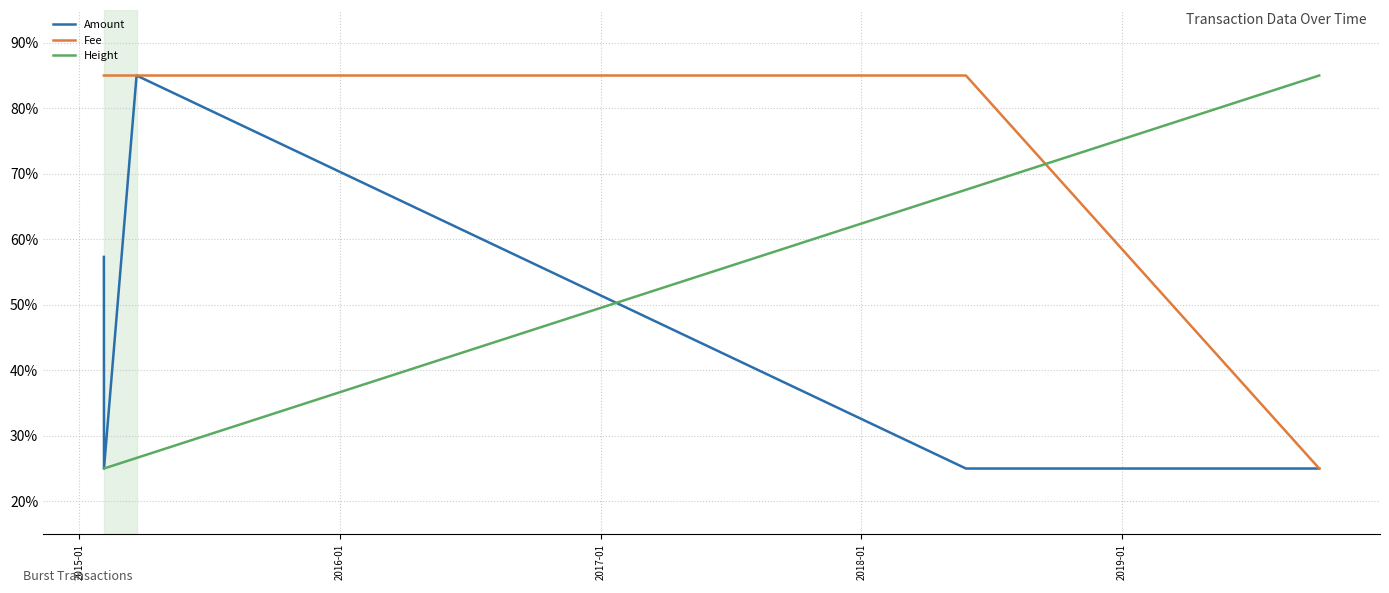

What is the average value of the Amount series?

43.5